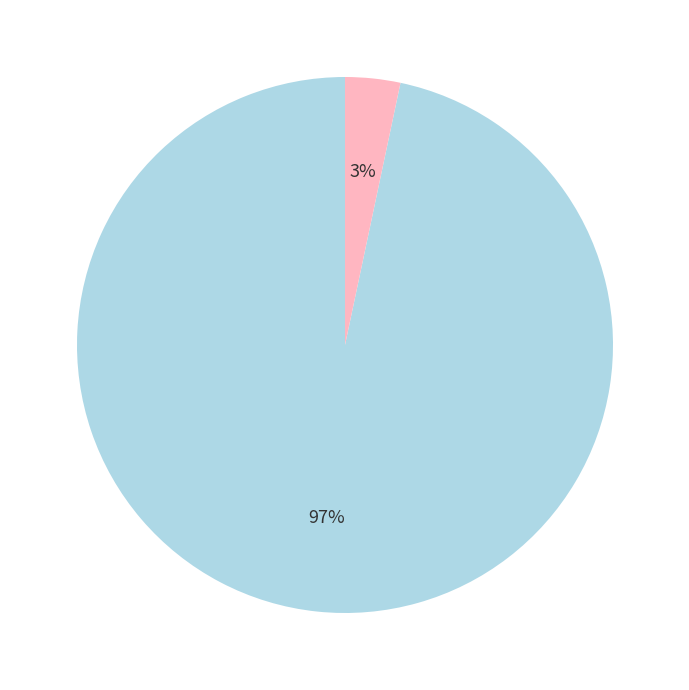

To the nearest percent, what is the average slice percentage?

50%